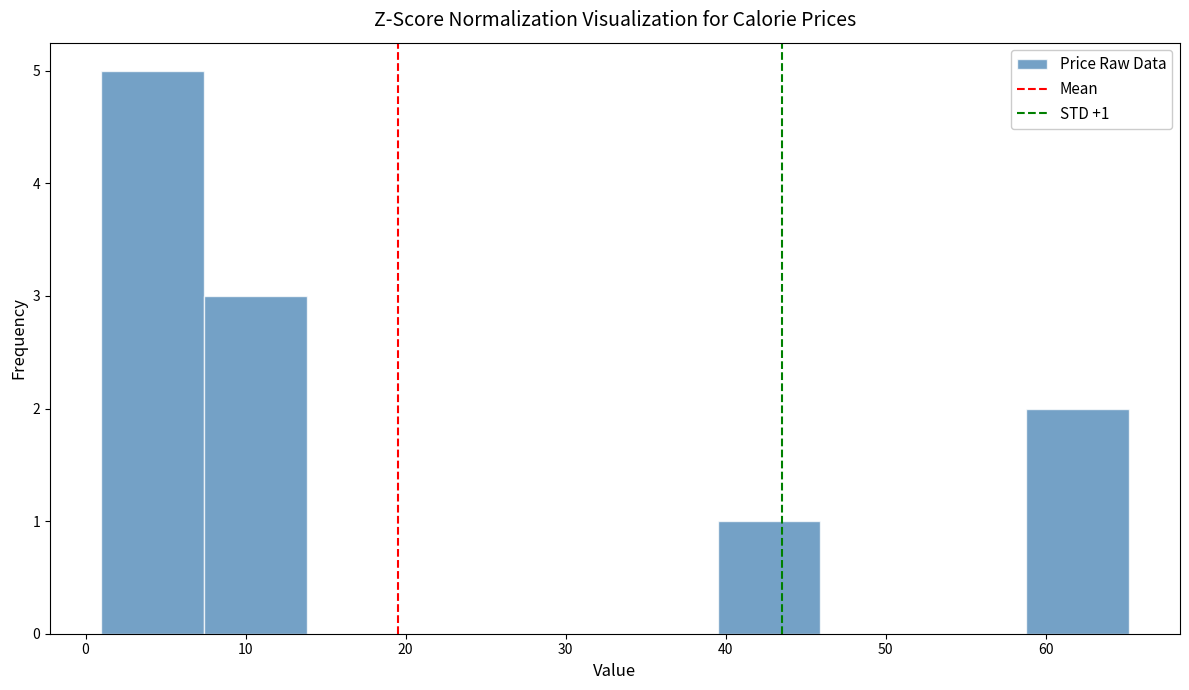

Which range on the x-axis has the tallest bar?

1 to 7